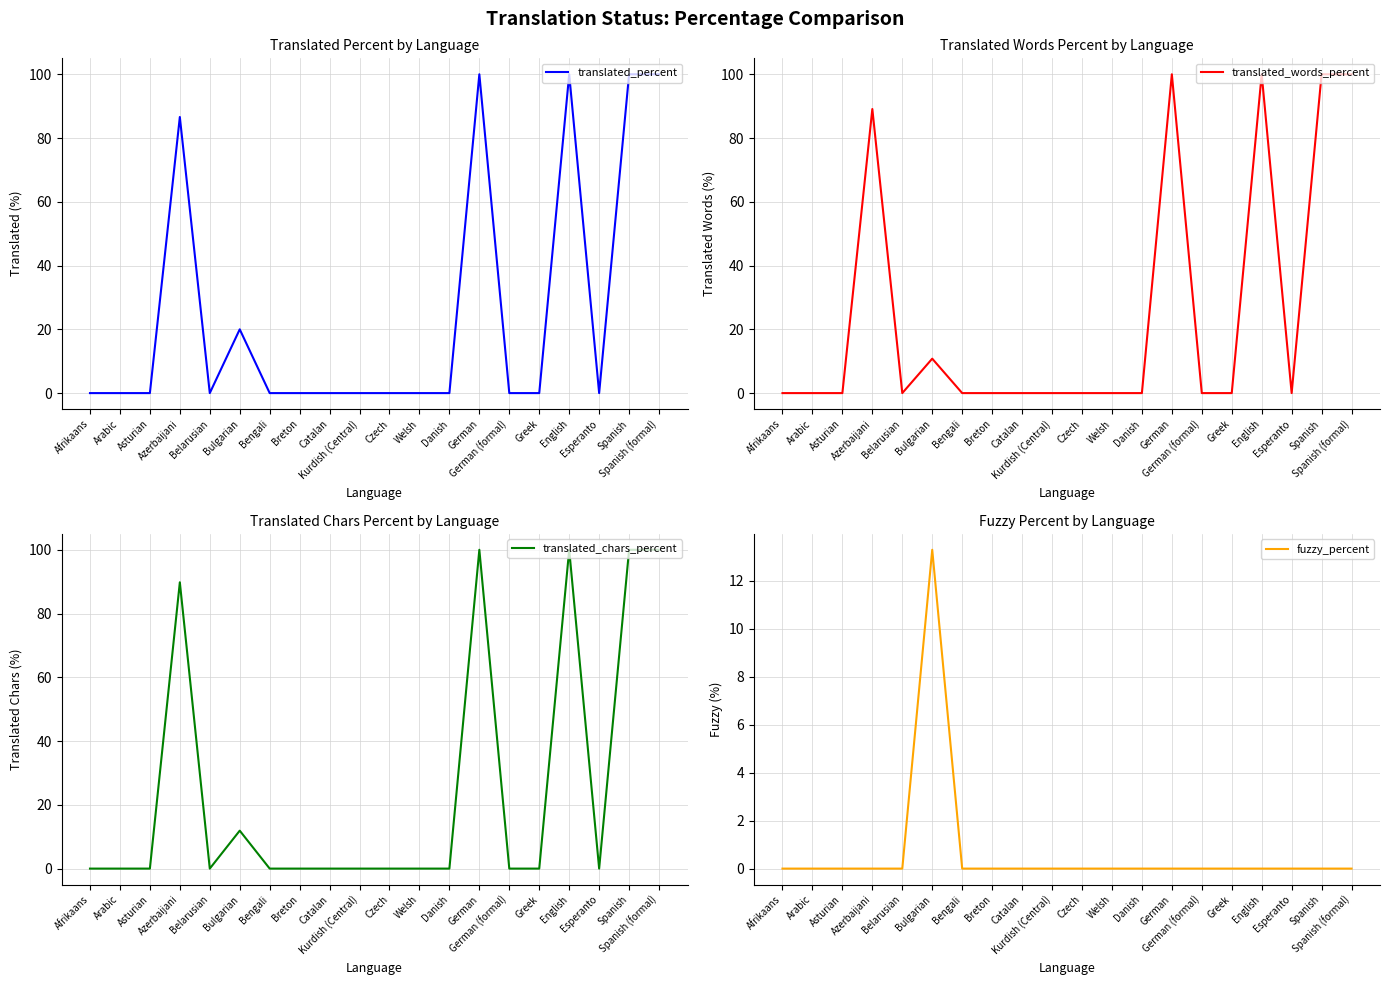

Is it true that translated_percent equals 20.0 at Bulgarian?

True